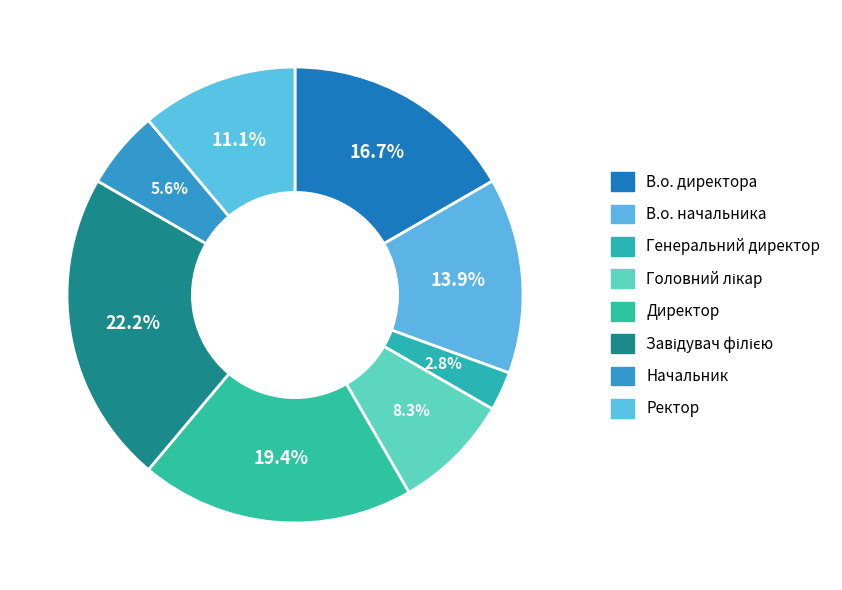

How many segments does this pie chart have?

8